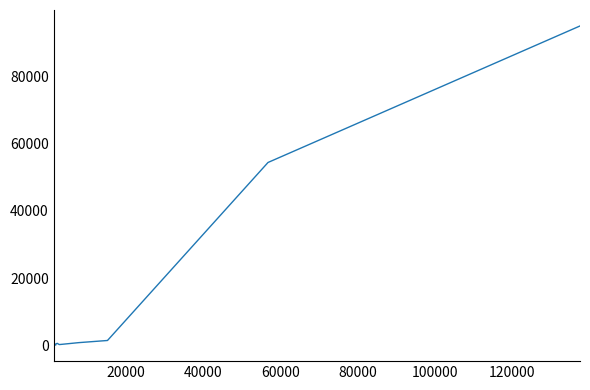

How many interior local peaks (higher than both neighbors) does the data have?

1